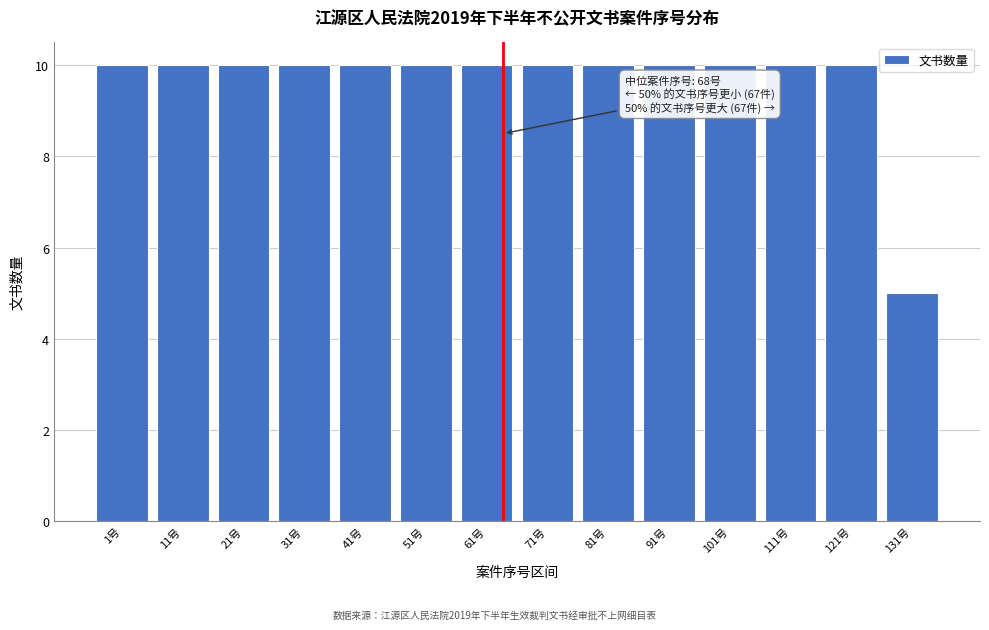

Reading left to right, transcribe all the data shown in this chart.

10	10	10	10	10	10	10	10	10	10	10	10	10	5